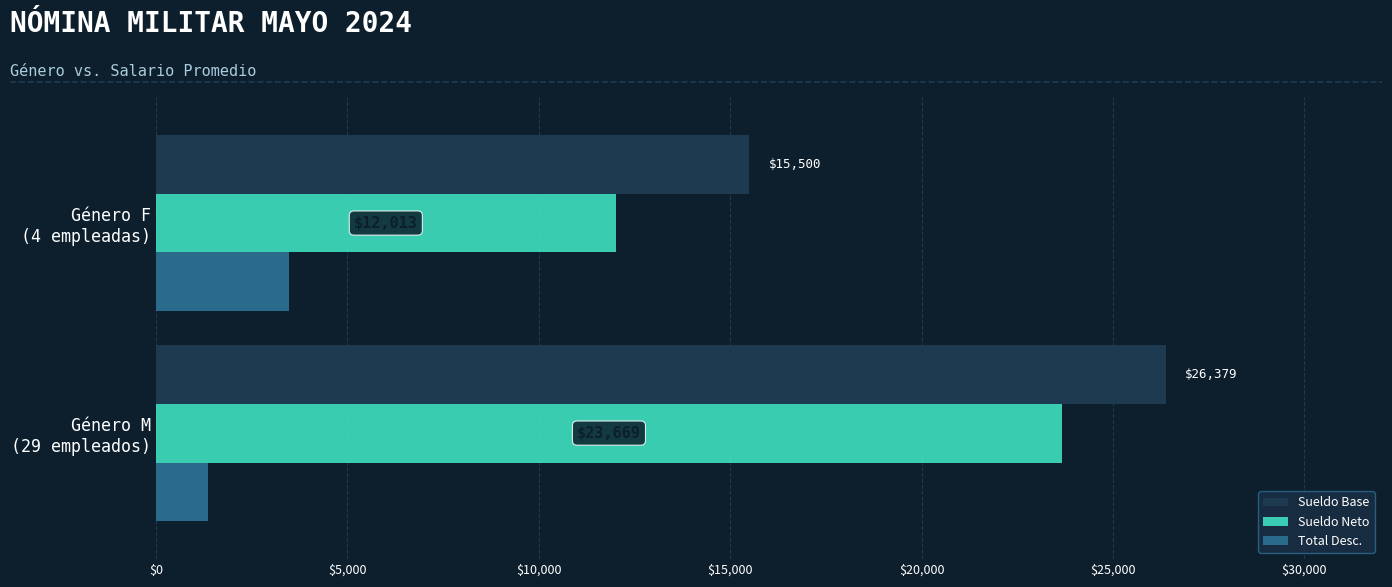

What is the minimum value shown in the chart?

1358.1